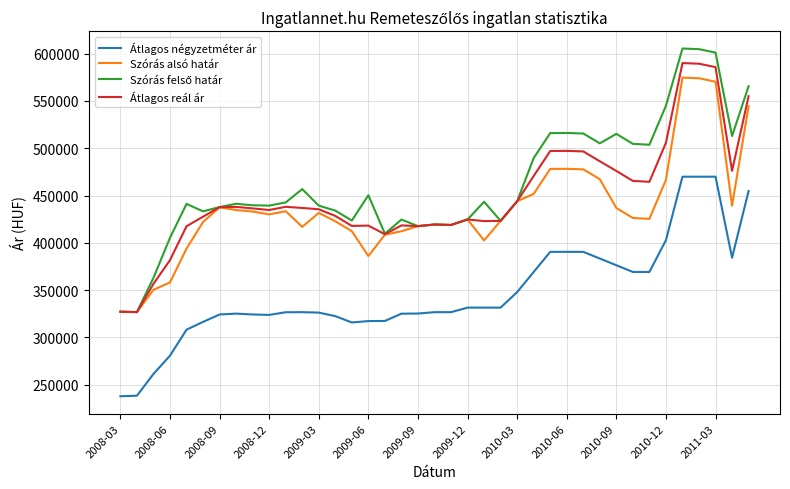

True or false: Átlagos négyzetméter ár and Átlagos reál ár cross at least once.

False